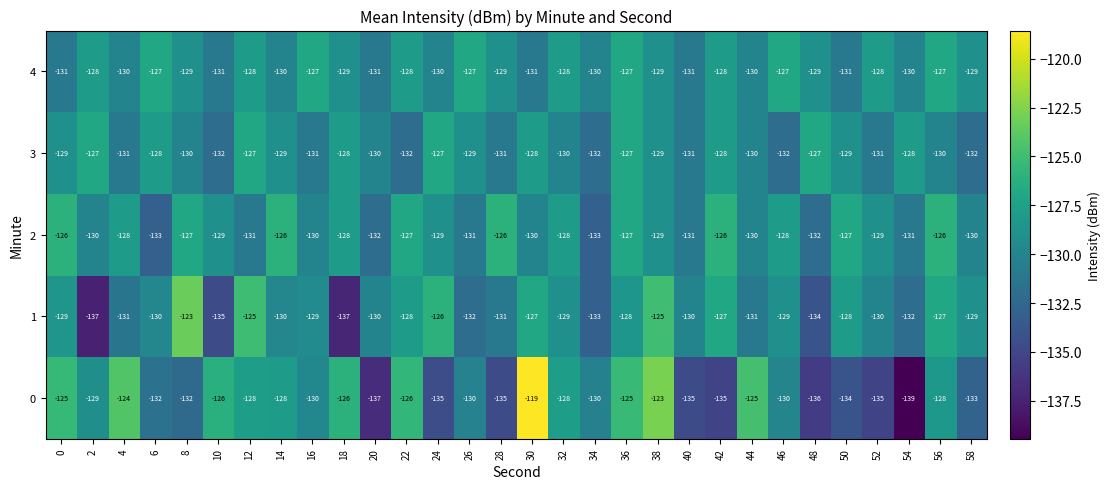

What is the average value of the 4 series?

-129